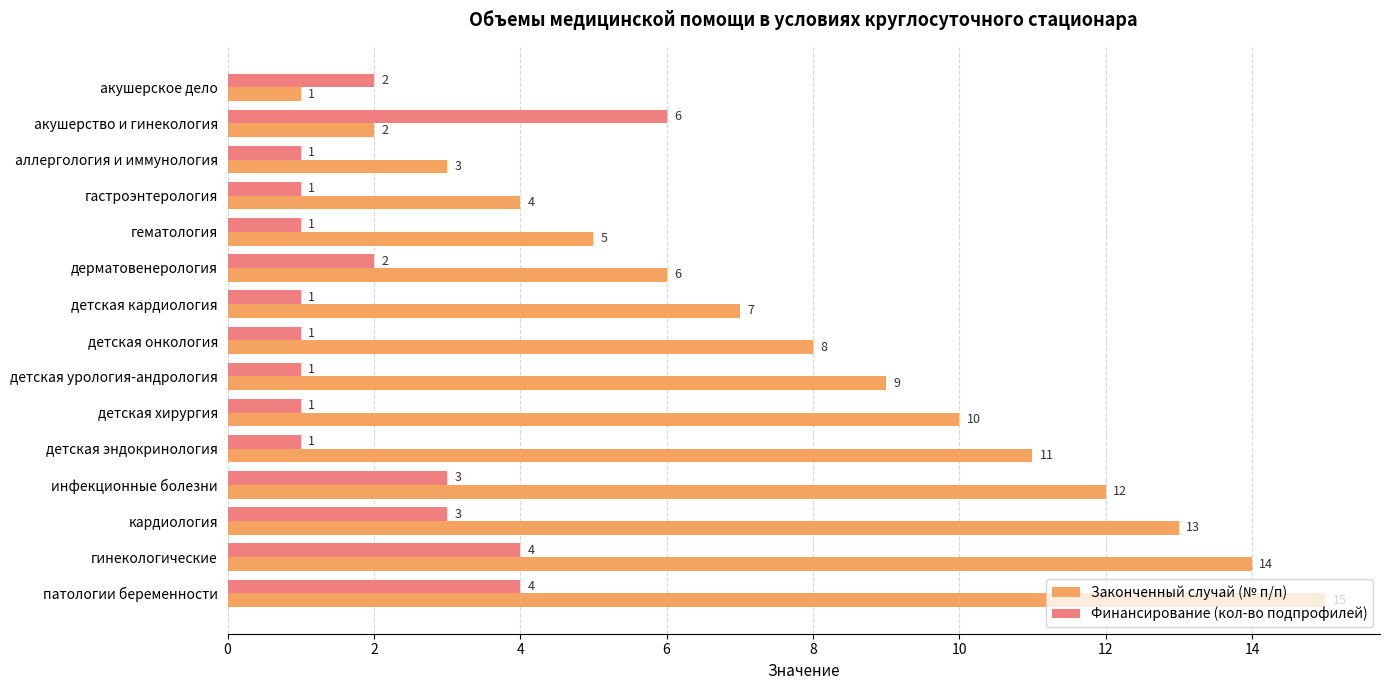

What is the difference between the maximum and second lowest values in the Законченный случай (№ п/п) series?

13